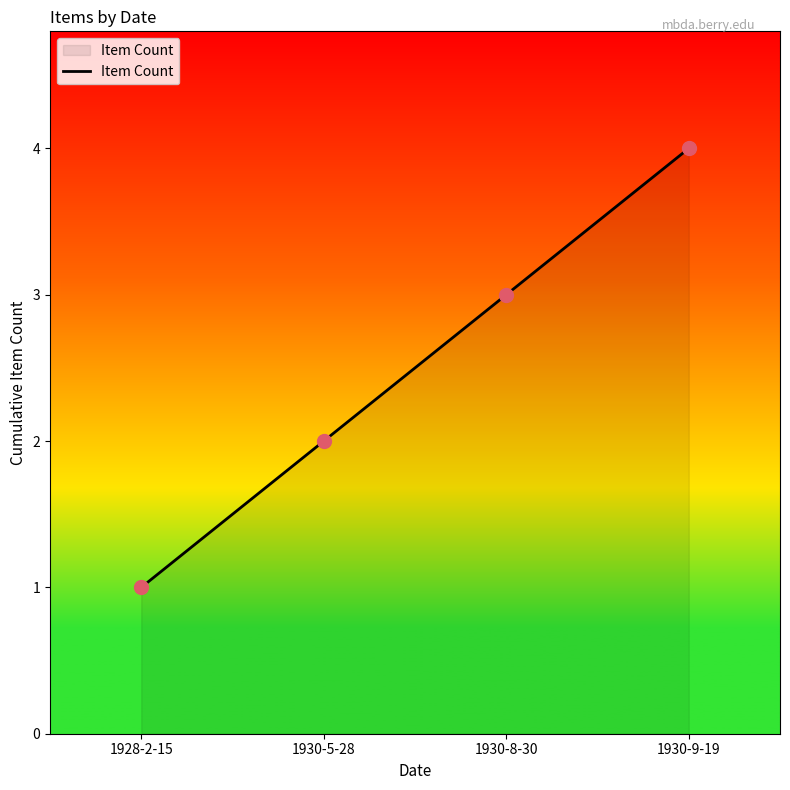

Reading right to left, what are all the values shown in this chart?

1930-9-19=4	1930-8-30=3	1930-5-28=2	1928-2-15=1